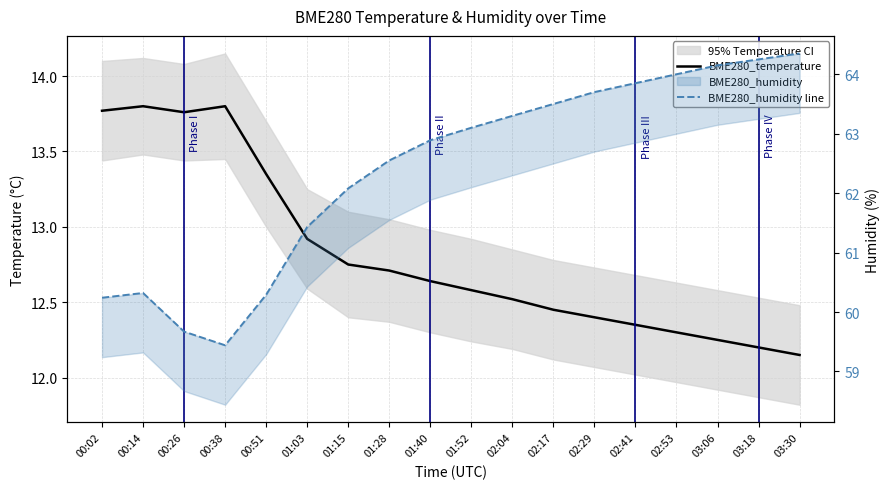

What position from the right is 03:06?

3